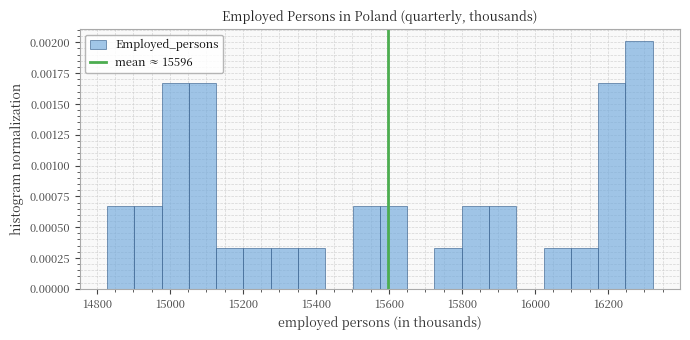

Read against the x-axis, roughly where is the centre of the tallest bar?

16280